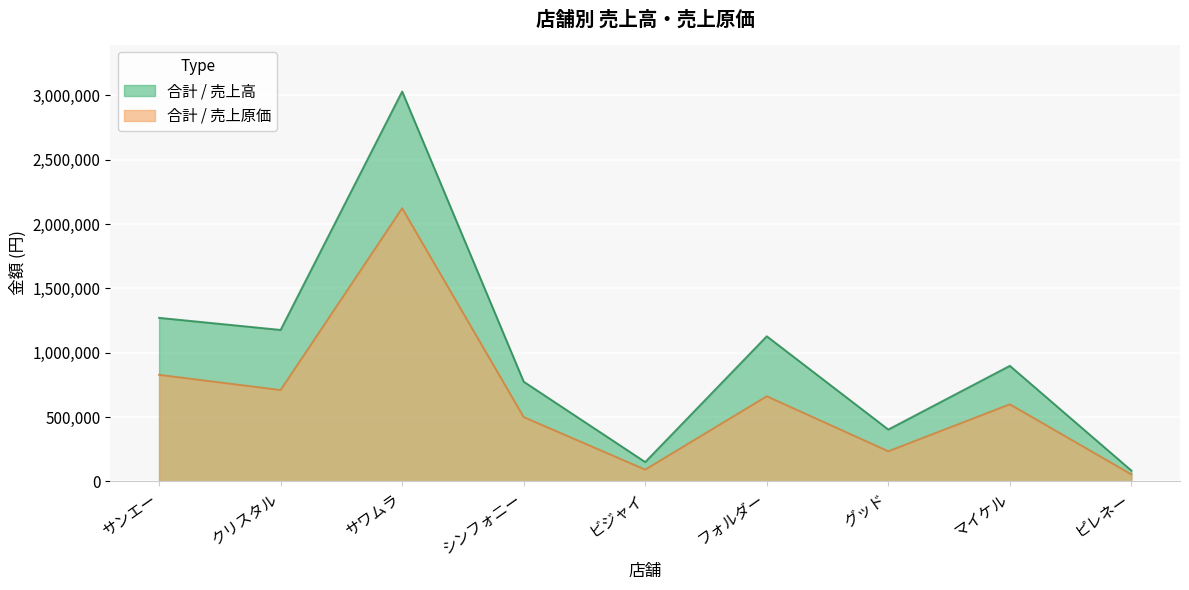

Between グッド and シンフォニー, which is larger?

シンフォニー